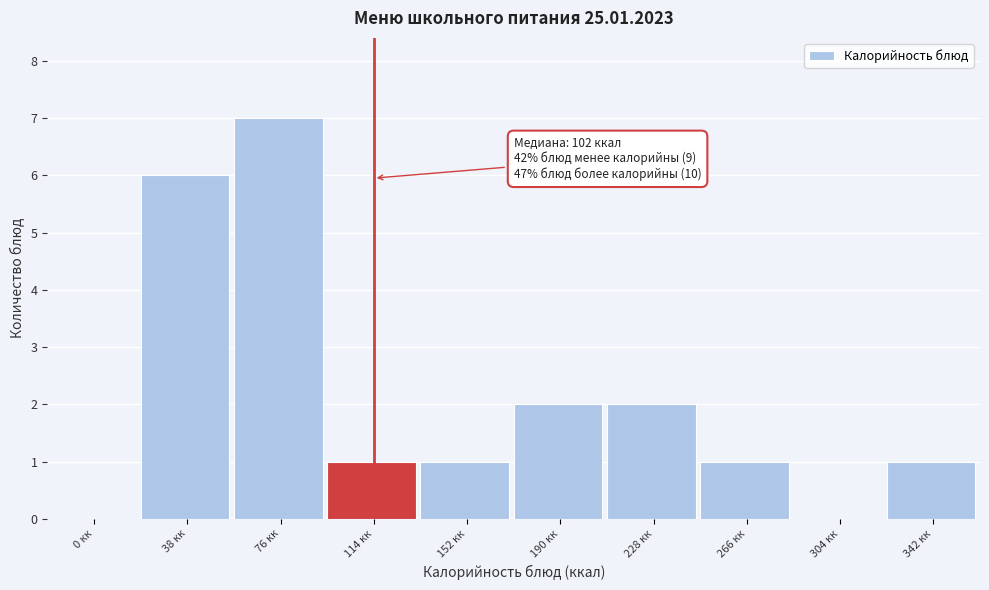

Reading left to right, transcribe all the data shown in this chart.

0 кк=0	38 кк=6	76 кк=7	114 кк=1	152 кк=1	190 кк=2	228 кк=2	266 кк=1	304 кк=0	342 кк=1